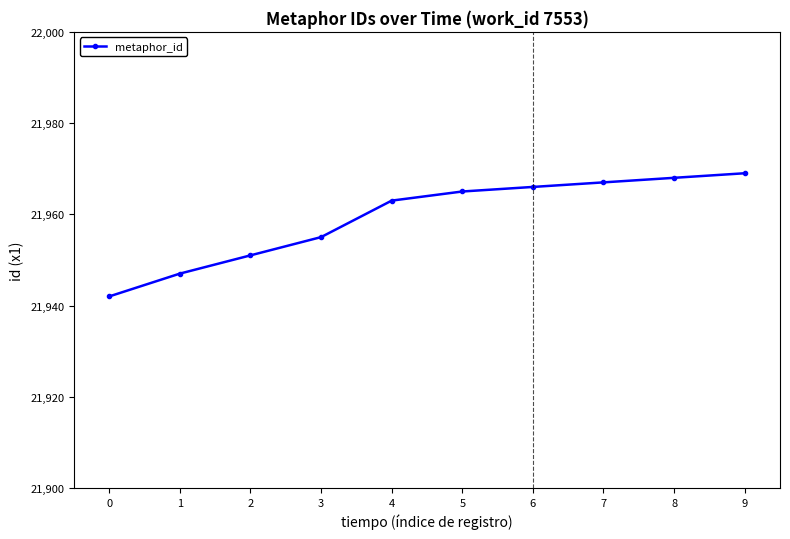

Which category has the highest value across all series?

9